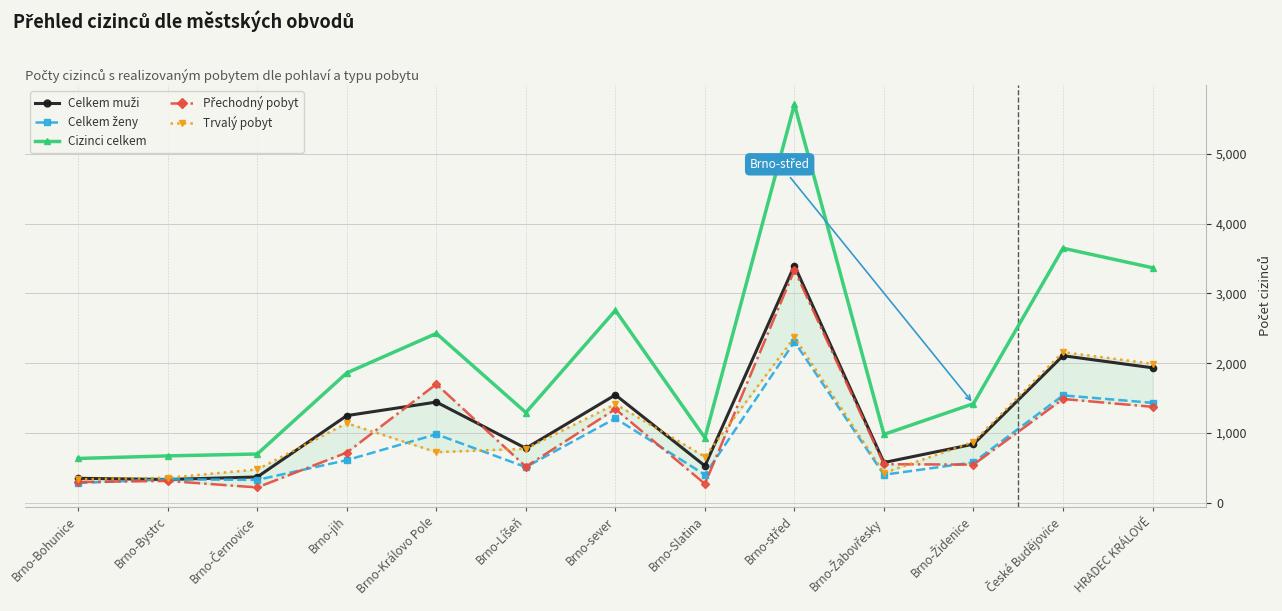

Reading right to left, transcribe all the data shown in this chart.

Celkem muži: 1935	2108	841	578	3400	530	1547	782	1444	1250	371	335	352
Celkem ženy: 1433	1540	580	403	2308	402	1211	512	983	612	329	338	284
Cizinci celkem: 3368	3648	1421	981	5708	932	2758	1294	2427	1862	700	673	636
Přechodný pobyt: 1376	1488	548	554	3337	272	1343	519	1701	721	221	314	299
Trvalý pobyt: 1992	2160	873	427	2371	660	1415	775	726	1141	479	359	337